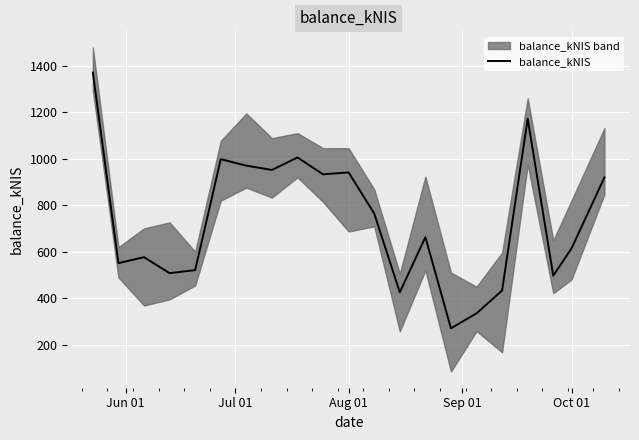

What is the value of the 18th point from the left?

1173.2